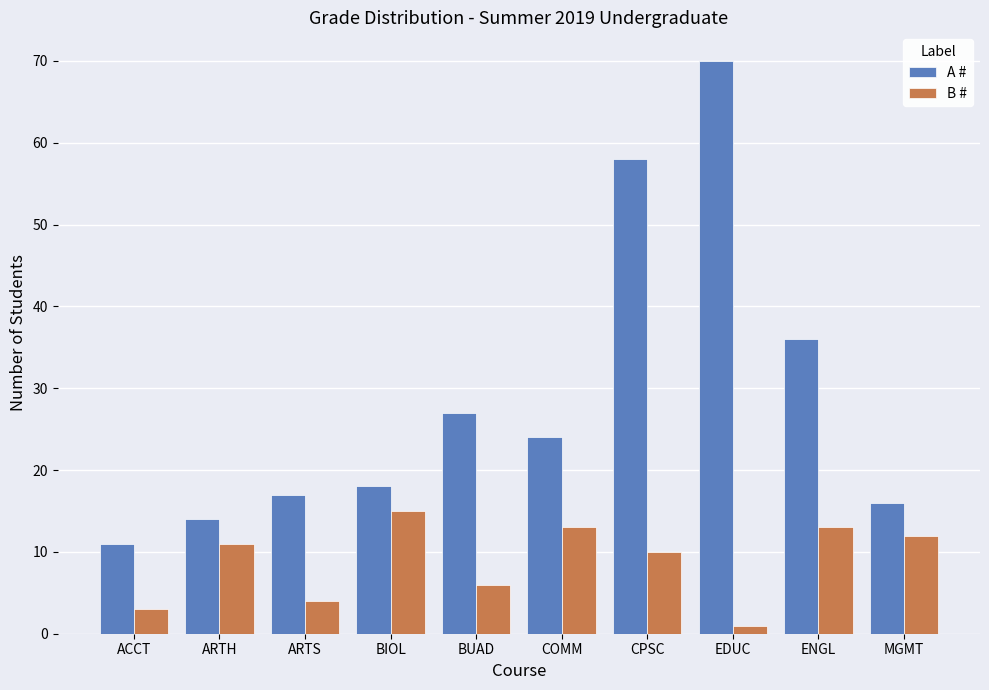

Which category has the lowest value in the B # series?

EDUC